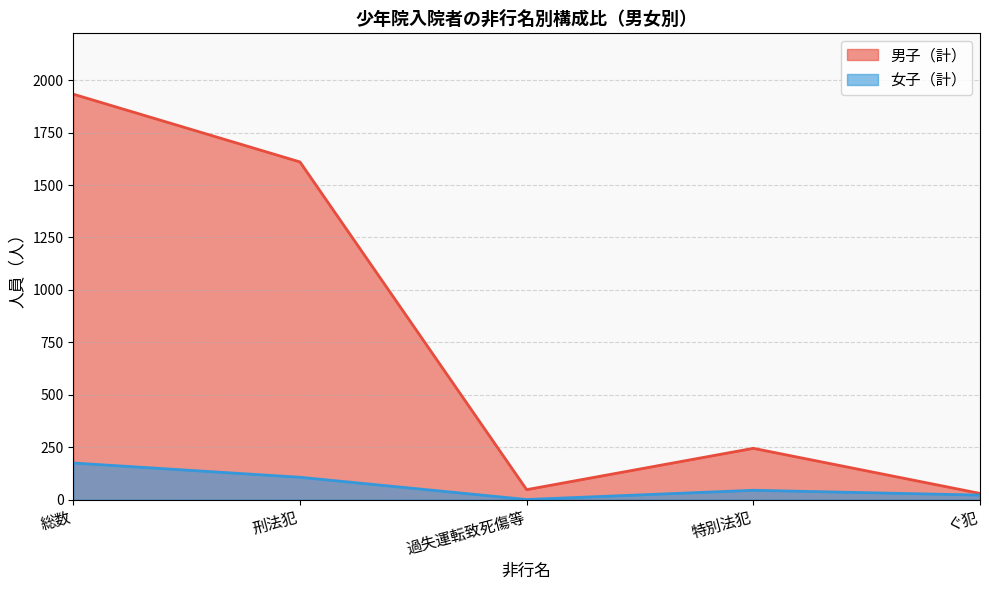

Which series has the widest spread of values?

男子（計）